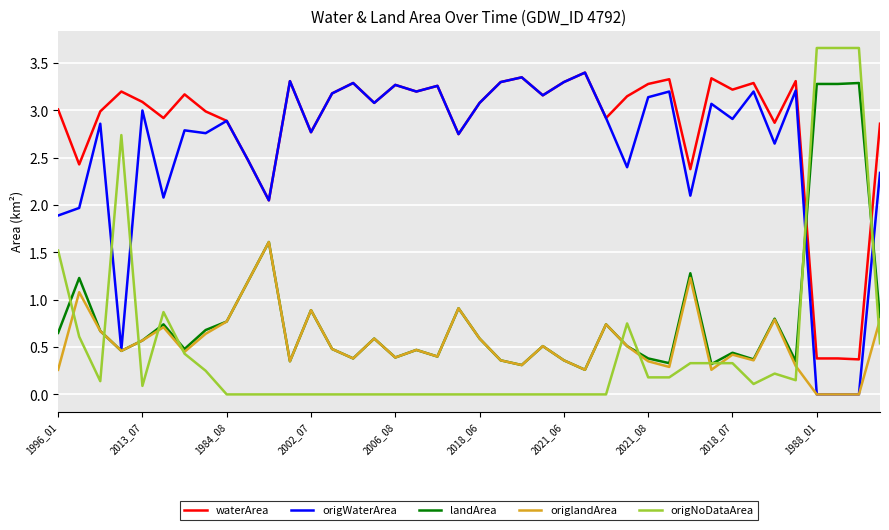

Which series has the largest total across all categories?

waterArea